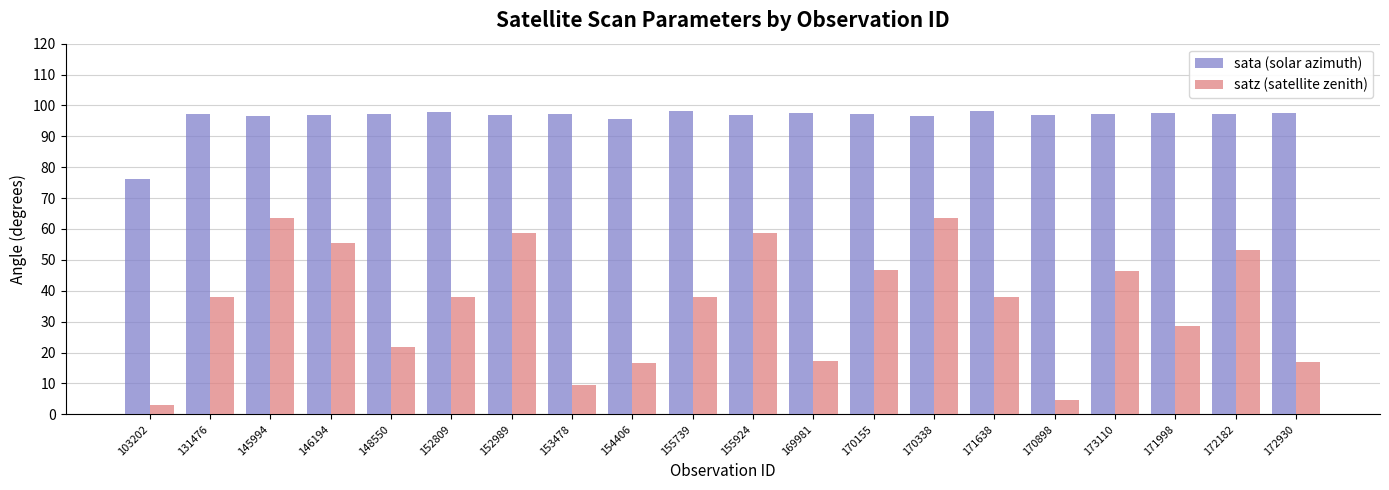

Count the number of categories in the chart.

20